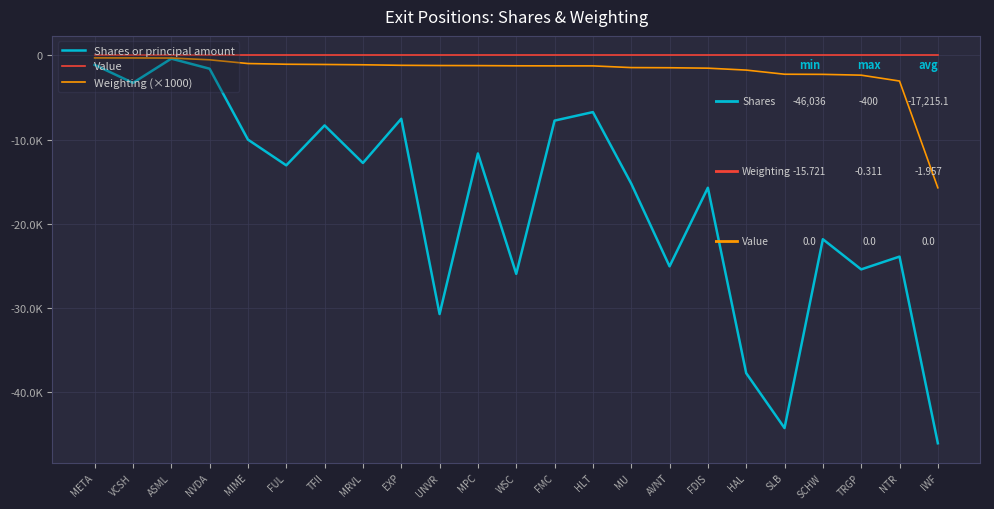

What are all the series names shown in the legend?

Shares or principal amount, Value, Weighting (×1000)